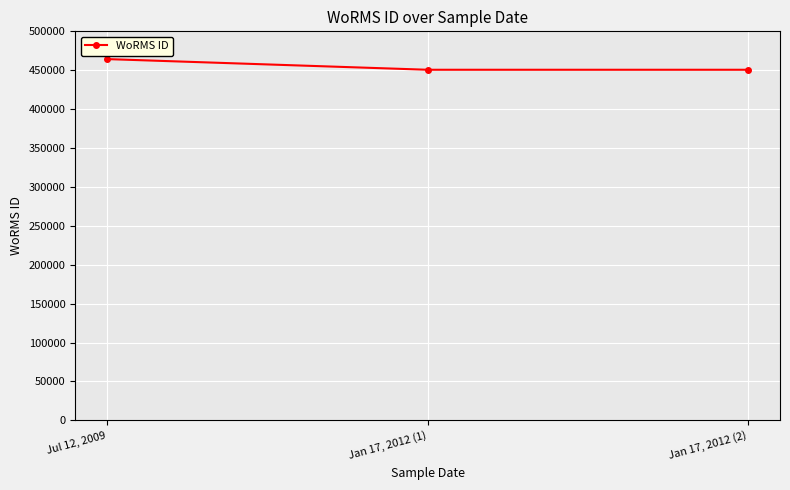

Reading left to right, list all the values displayed in this chart.

Jul 12, 2009=464322	Jan 17, 2012 (1)=450612	Jan 17, 2012 (2)=450612